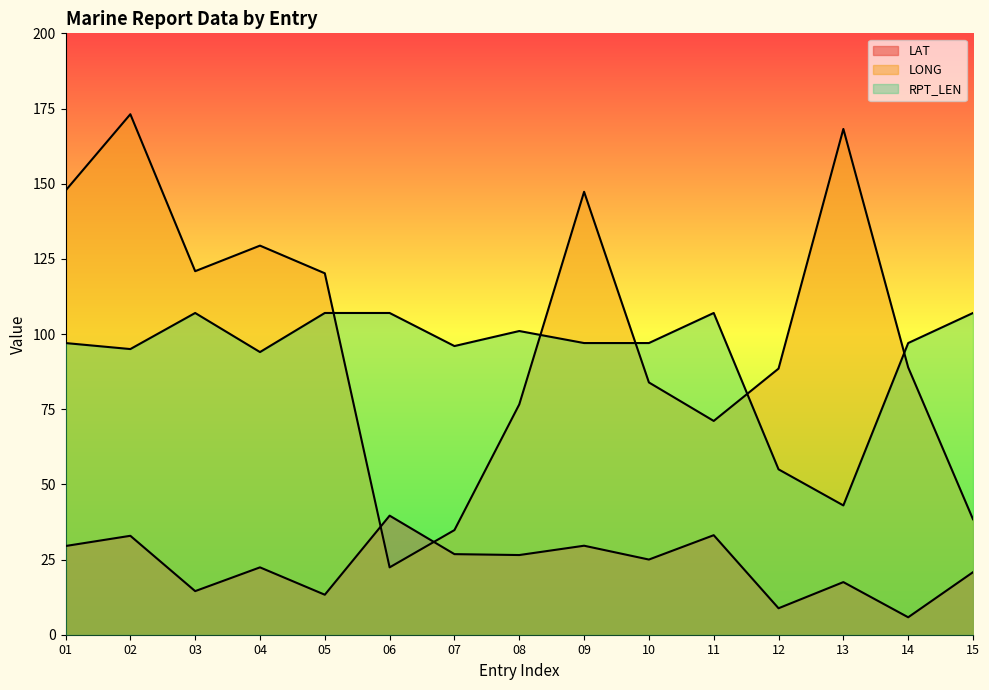

Where is LONG nearest to the value 97?

14